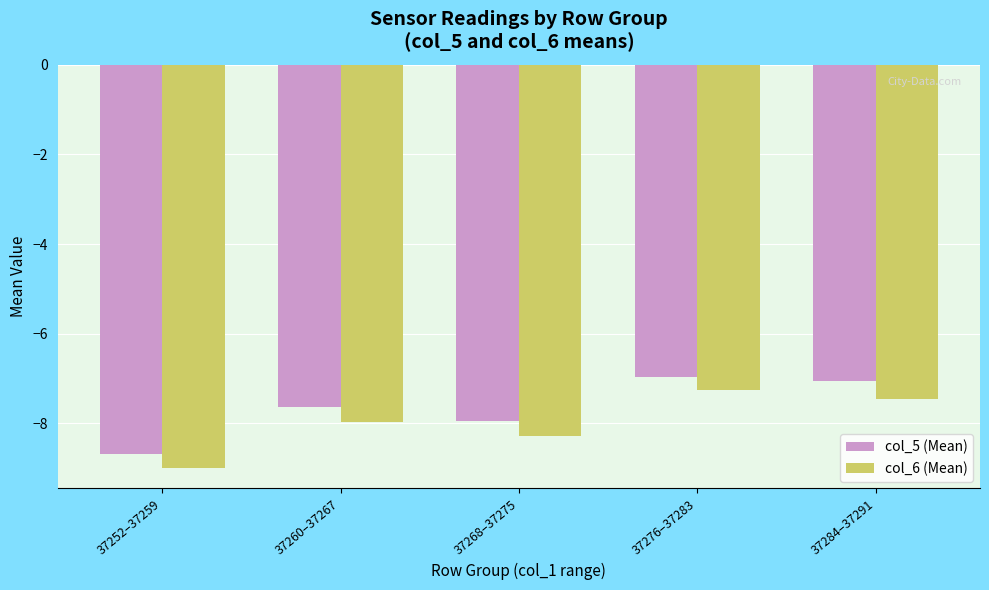

Which series has the largest total across all categories?

col_5 (Mean)